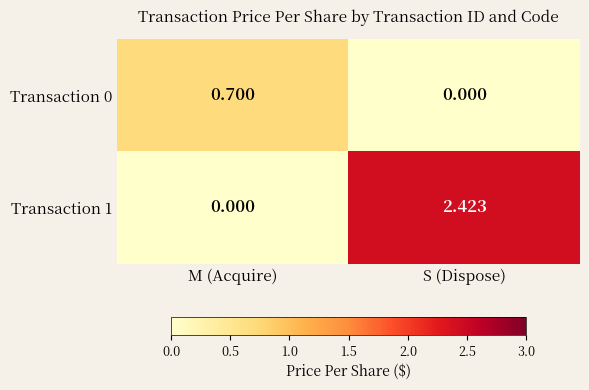

Rank the series by their average value, from lowest to highest.

Transaction 0, Transaction 1